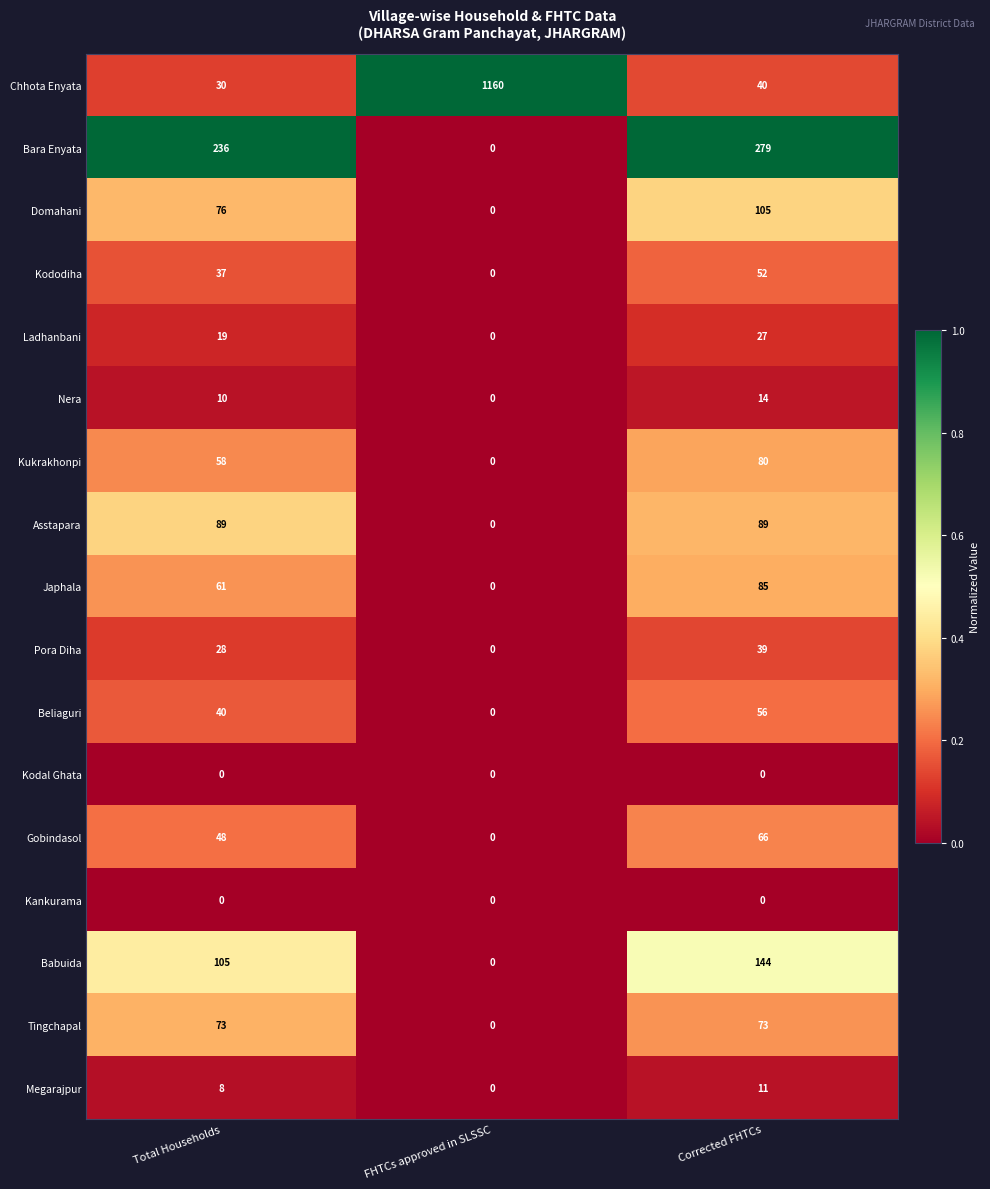

How many distinct data groups are displayed?

17